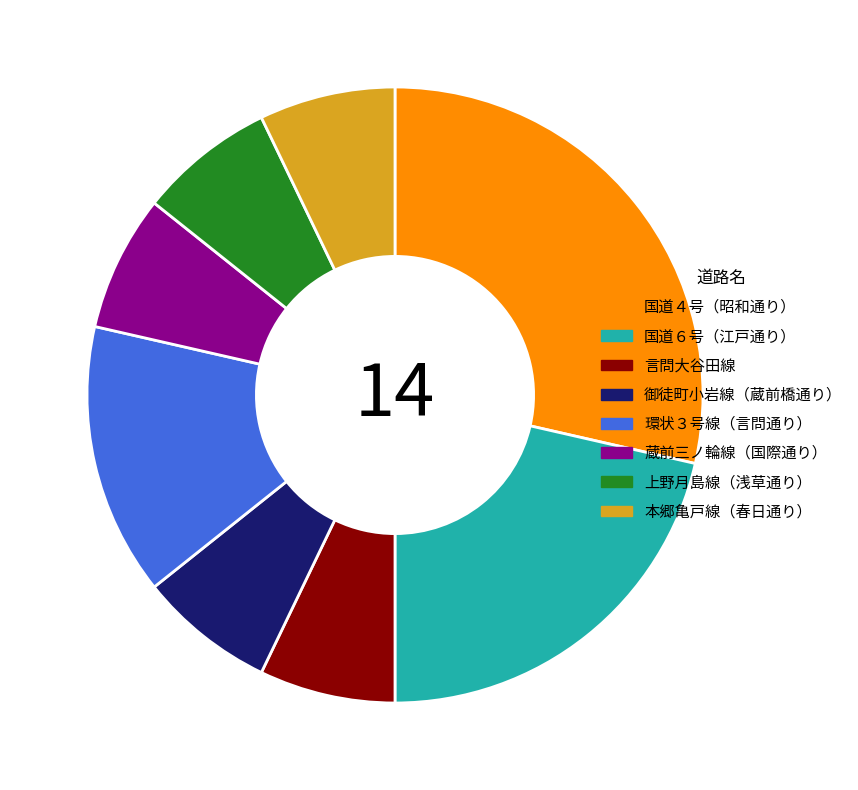

How many slices are in this pie chart?

8